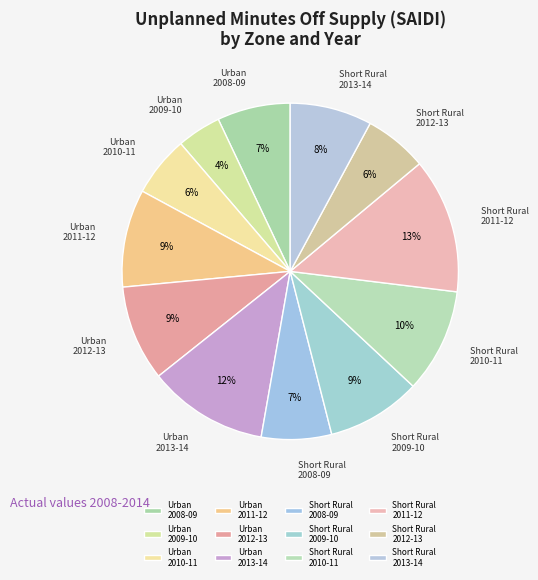

What percentage is the Urban 2009-10 slice, to the nearest percent?

4%